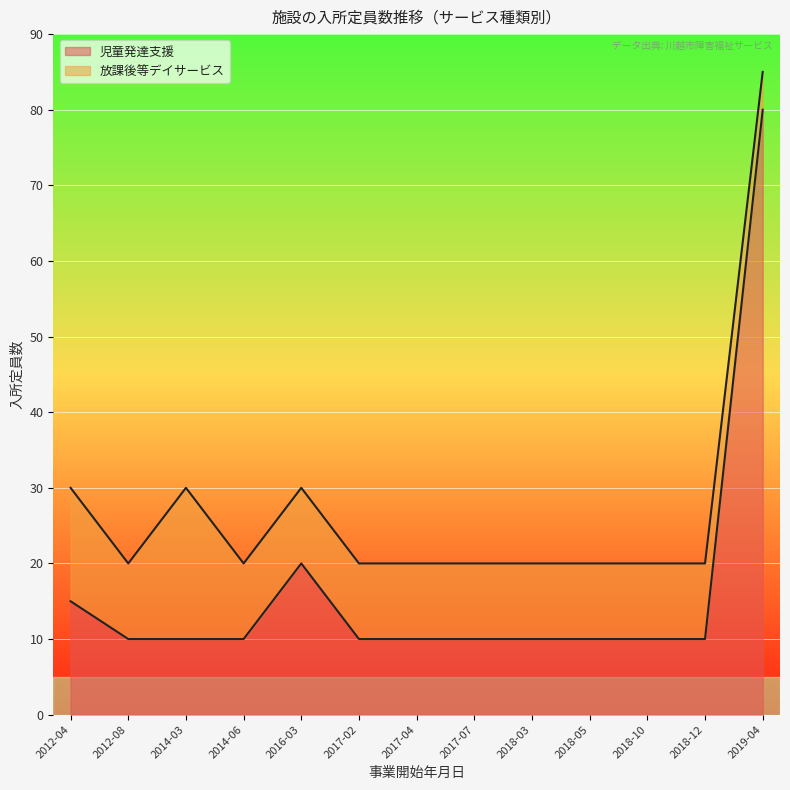

What is the average value?

17